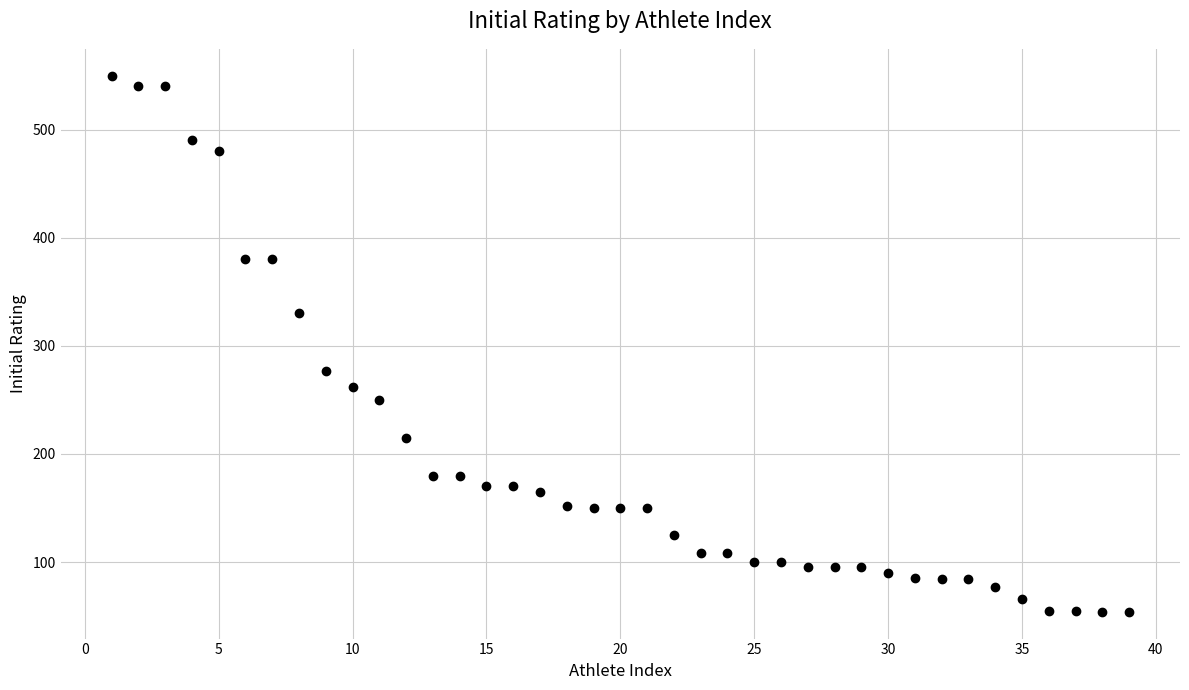

What is the range of X values (max minus min)?

38